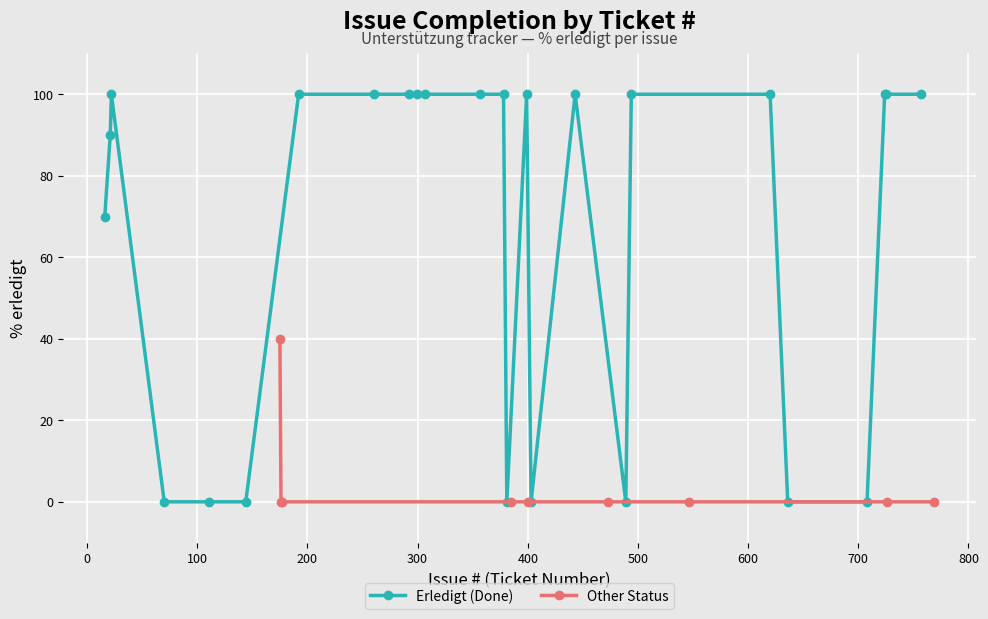

The value at 307 is 100. True or false?

True